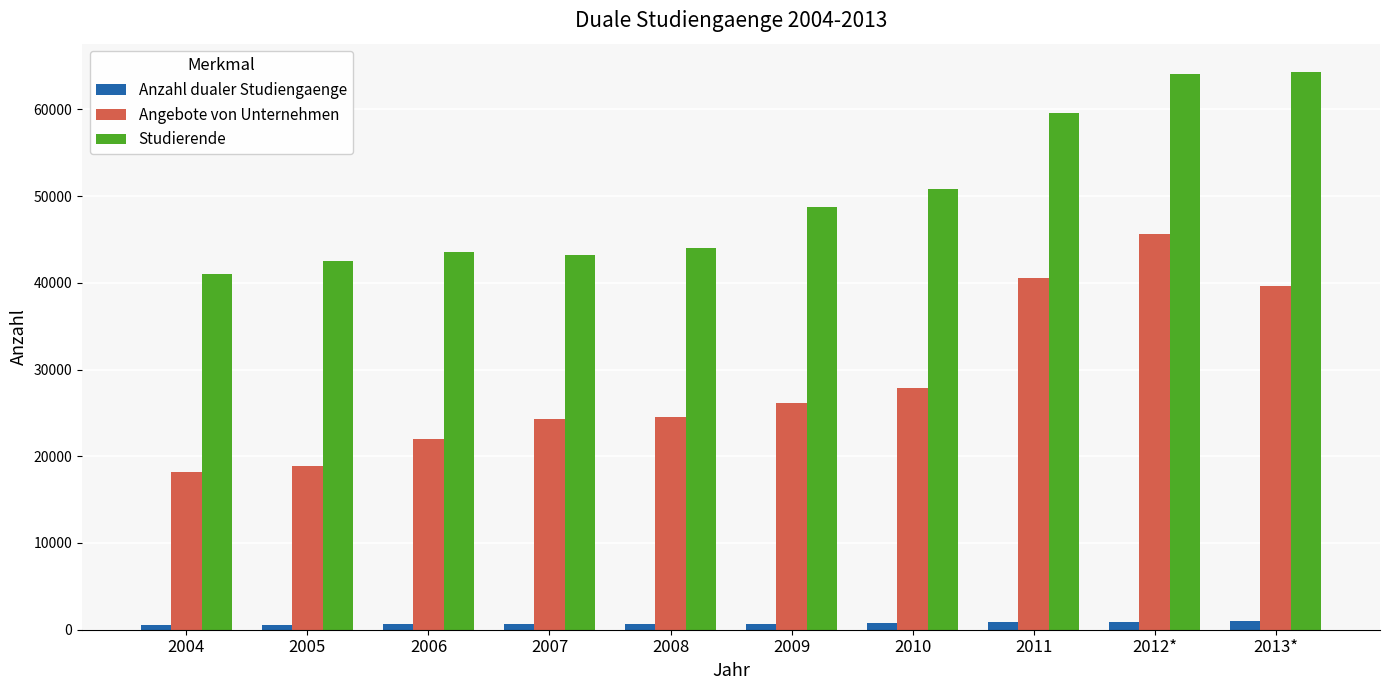

What is the minimum value shown in the chart?

512